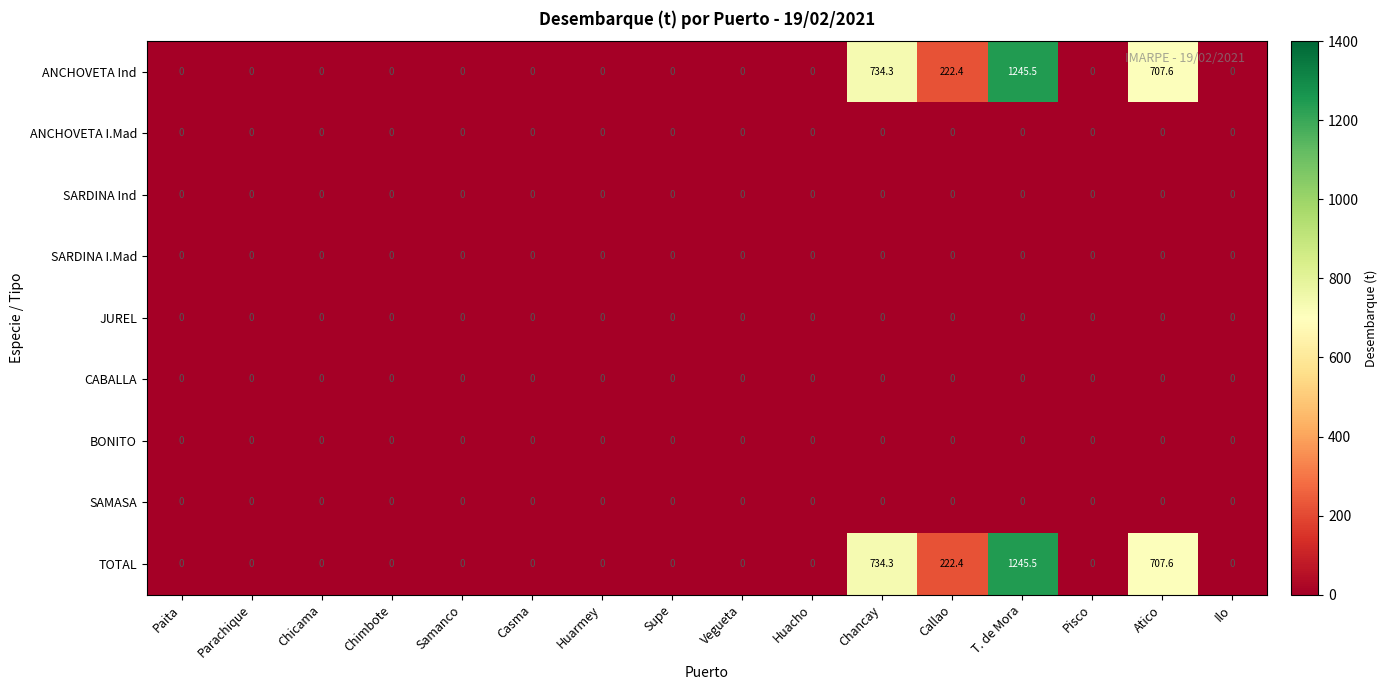

What is the average value of the ANCHOVETA Ind series?

181.9